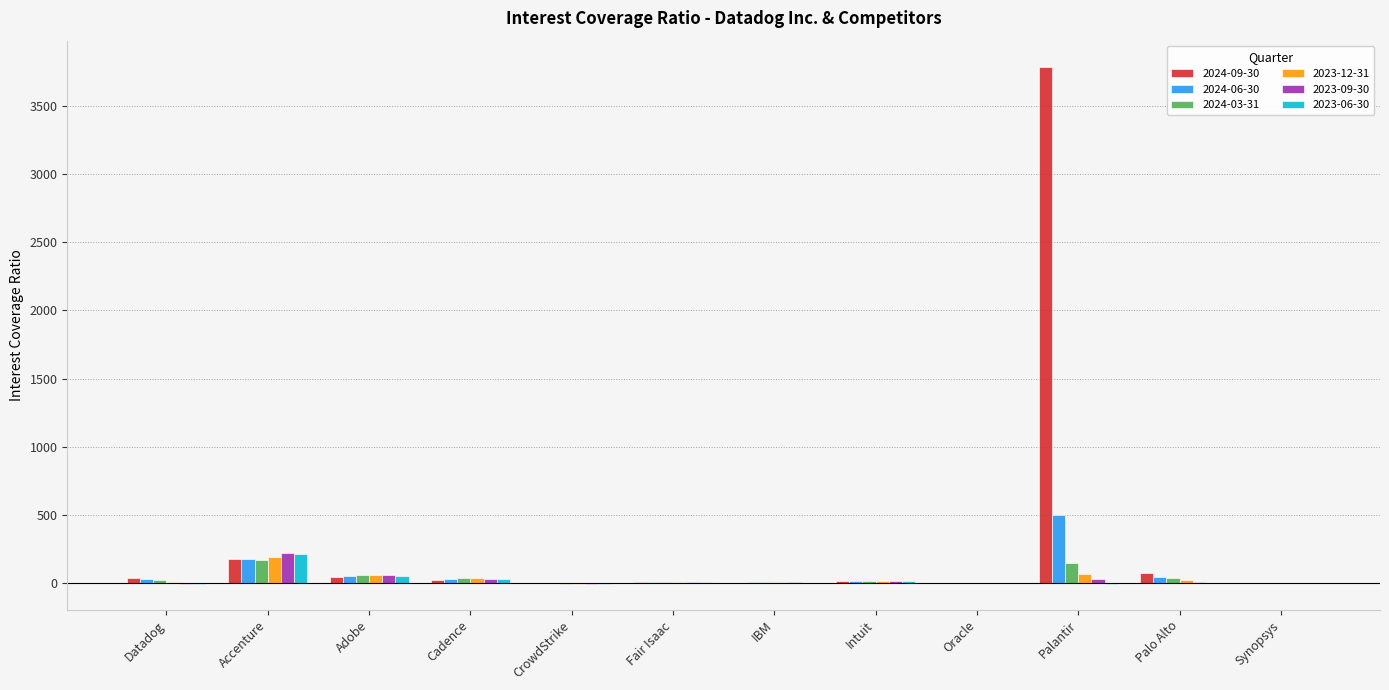

At which label does 2024-03-31 first exceed 24?

Datadog